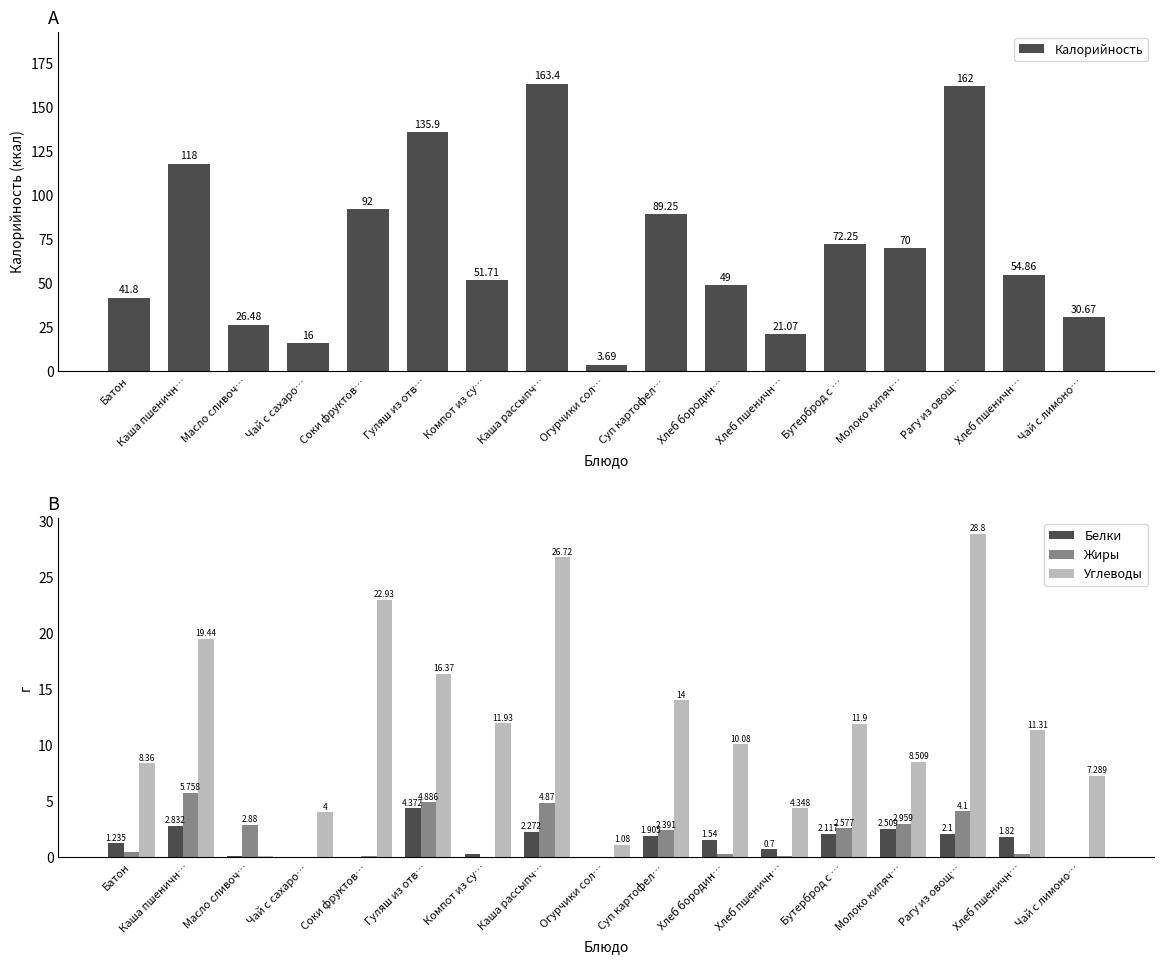

How many data points in Углеводы are less than 11?

8